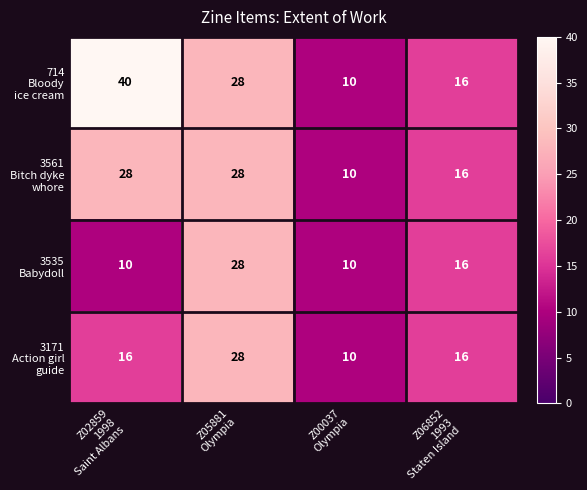

What is the minimum value shown in the chart?

10